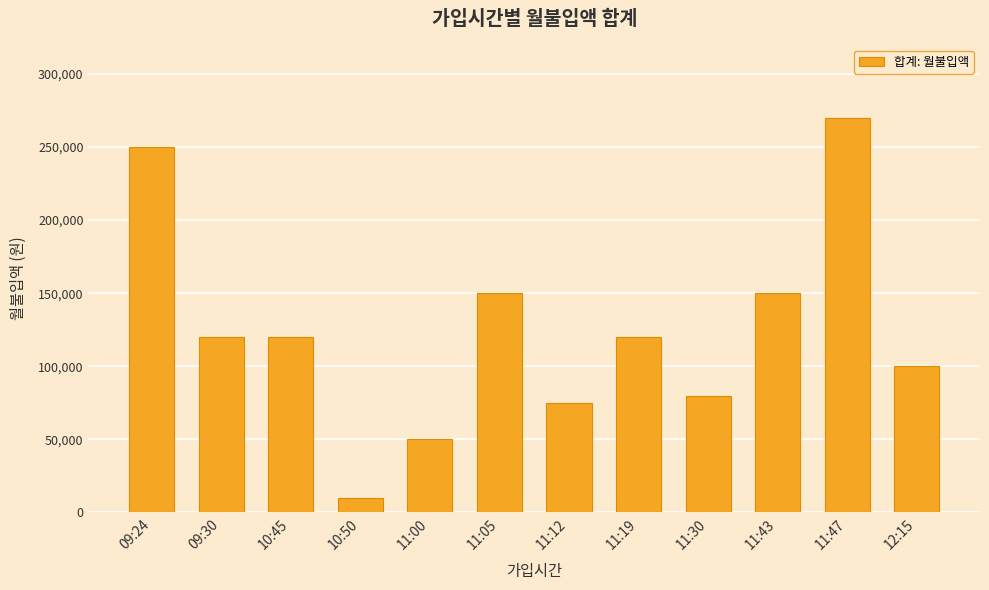

Reading left to right, transcribe all the data shown in this chart.

09:24=250000	09:30=120000	10:45=120000	10:50=10000	11:00=50000	11:05=150000	11:12=75000	11:19=120000	11:30=80000	11:43=150000	11:47=270000	12:15=100000